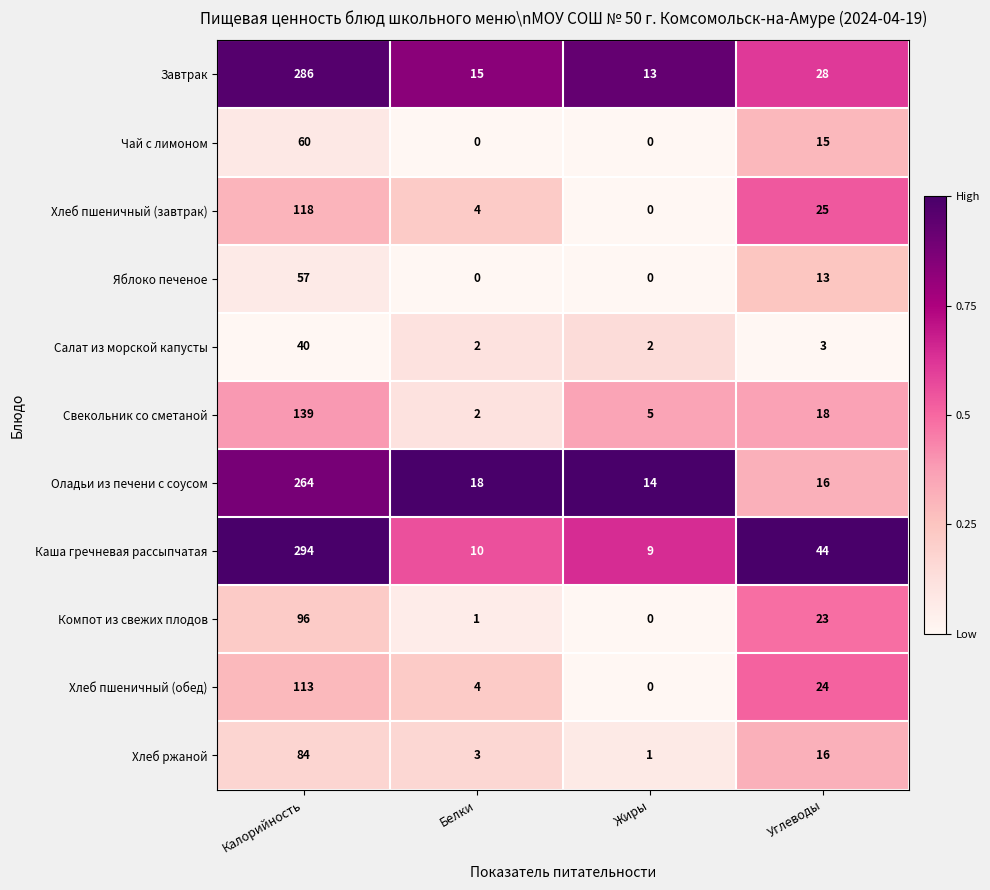

Count the Чай с лимоном values in the range 0 to 60.

4